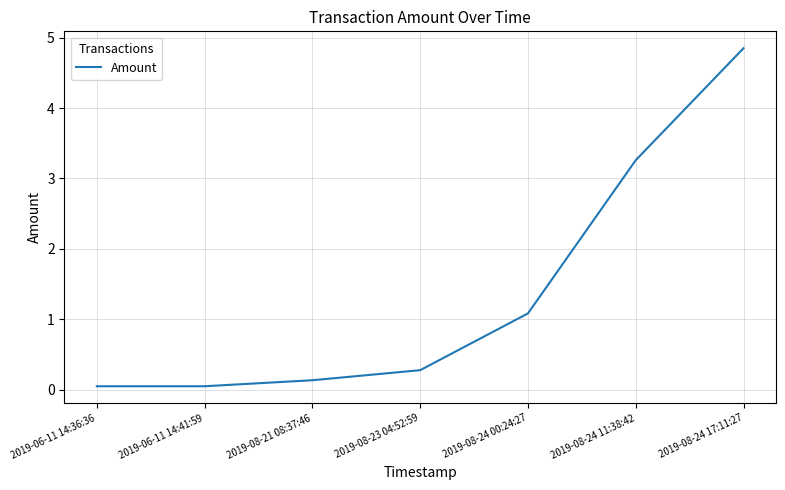

What is the sum of all values?

9.7